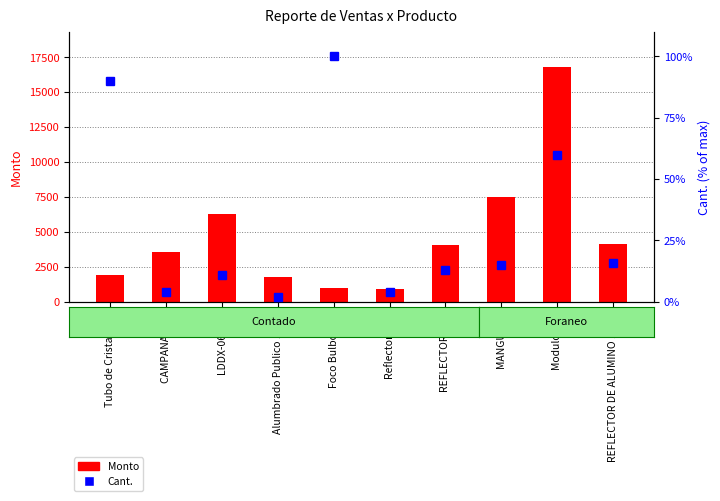

What is the label of the 4th bar from the left?

Alumbrado Publico 100W